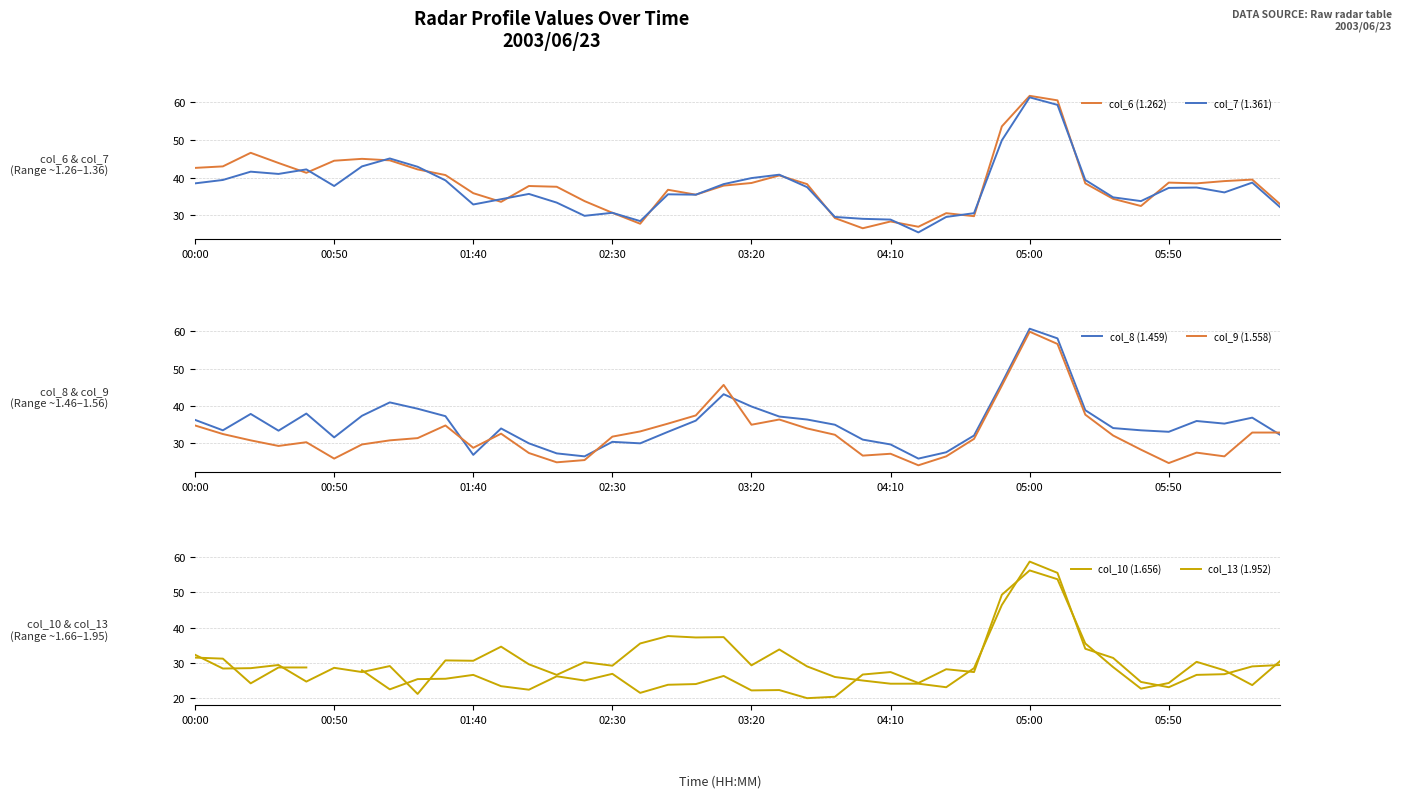

Which category has the highest value in the col_6 (1.262) series?

05:00